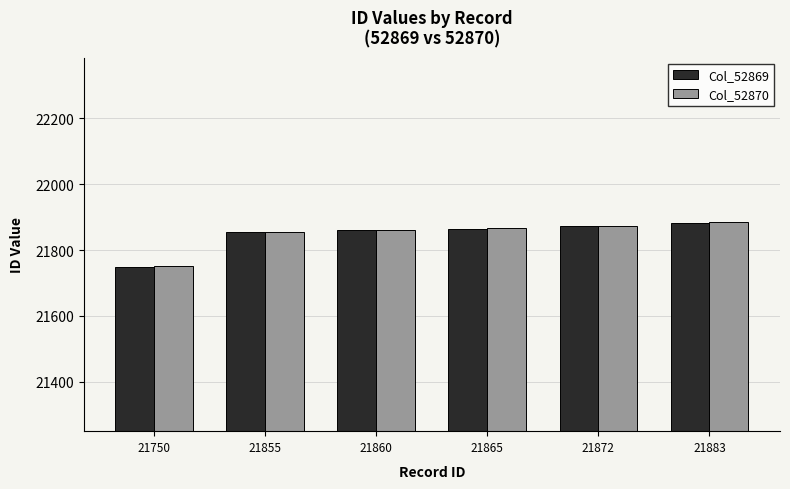

At which category is the sum across all series the highest?

21883